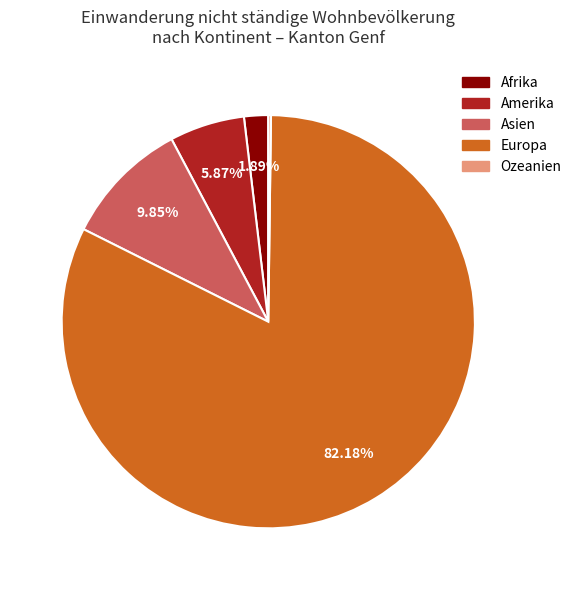

To the nearest percent, what is the difference between the largest and smallest slice percentages?

82%